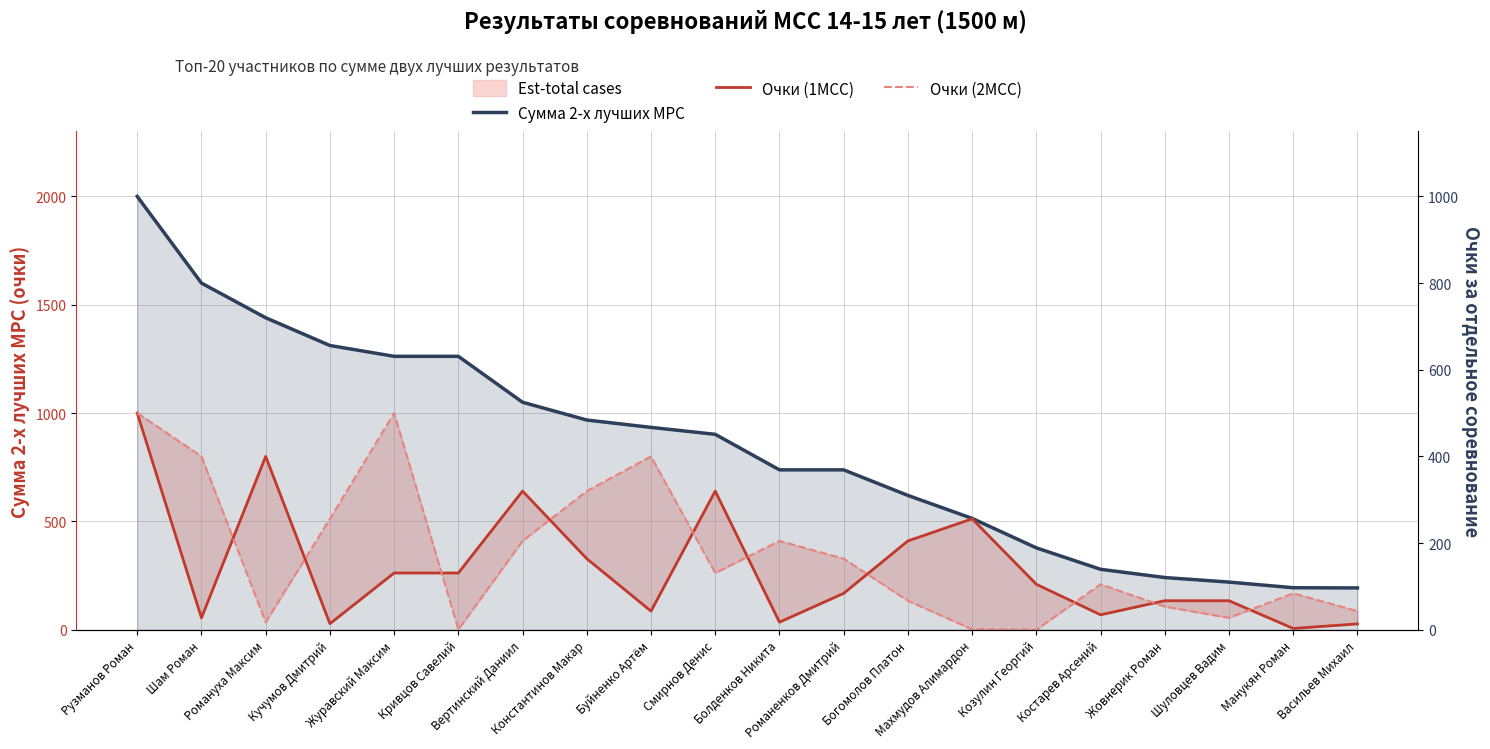

What is the sum of the Очки (2МСС) values at Васильев Михаил and Журавский Максим?

1086